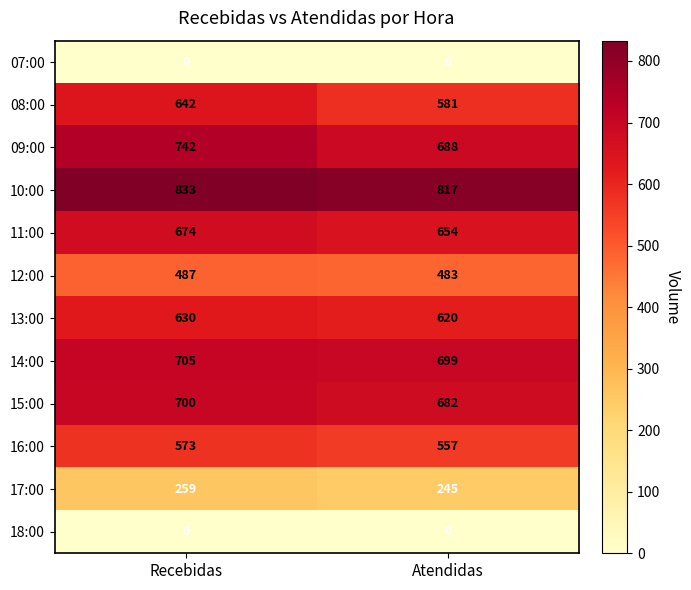

What is the sum of the 16:00 values at Recebidas and Atendidas?

1130